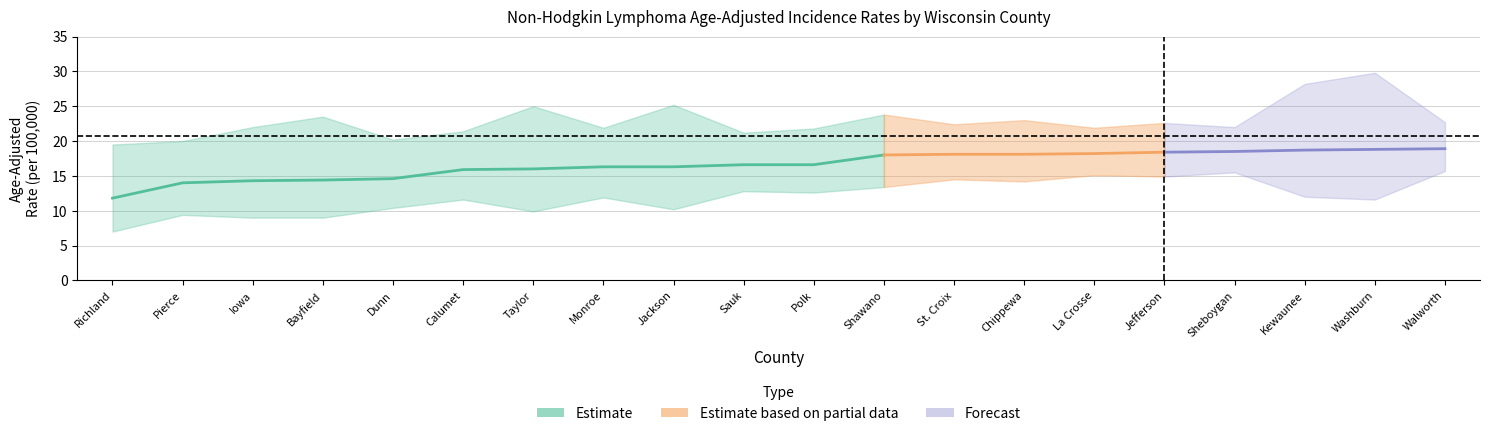

What value does the Lower_CI series have at St. Croix?

14.5